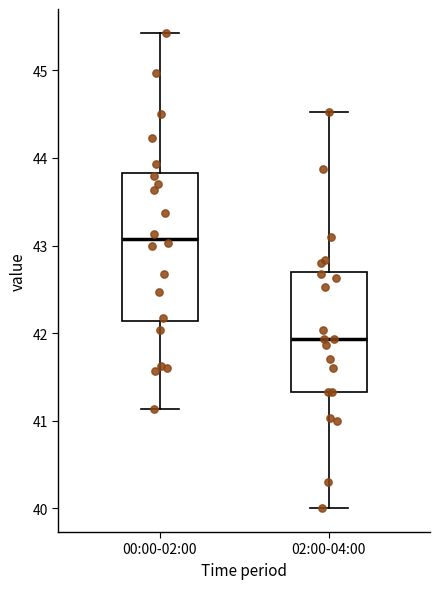

Where does the lower whisker of the box for 00:00-02:00 end on the y-axis? The values are not printed on the chart, so give them approximately, as read against the axis.

41.1